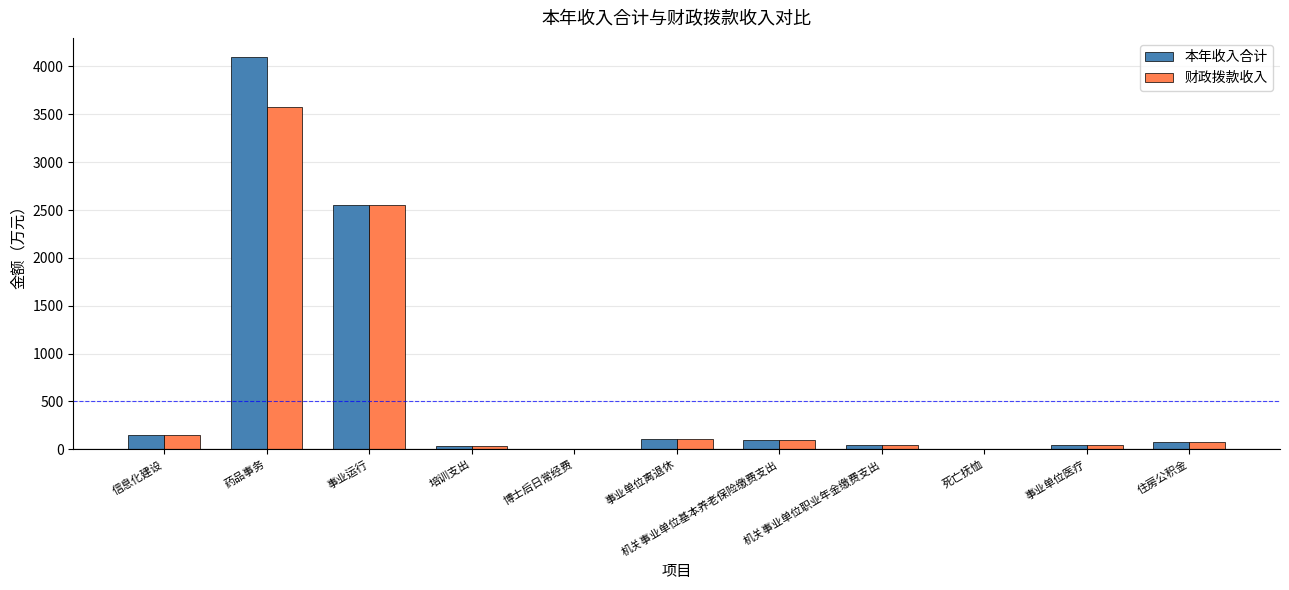

What is the total value across all series at 药品事务?

7665.0